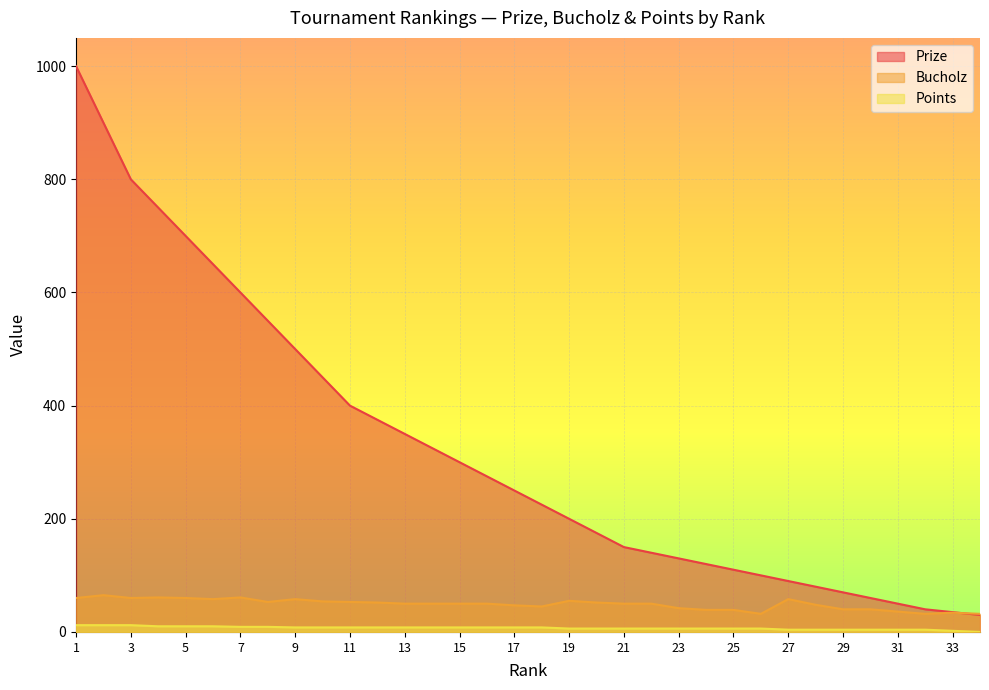

How many values in Points are above zero?

33